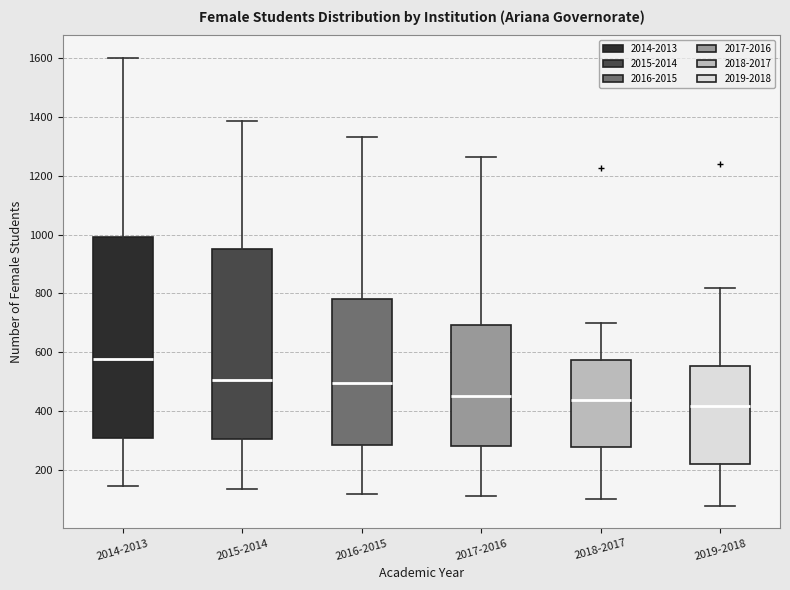

Reading left to right, read every box against the y-axis: the position of its median line, the range the box covers, and the ends of its whiskers. The values are not printed on the chart, so give them approximately, as read against the axis.

2014-2013: median 580, box 320 to 1000, whiskers 140 to 1600
2015-2014: median 500, box 300 to 960, whiskers 140 to 1380
2016-2015: median 500, box 280 to 780, whiskers 120 to 1340
2017-2016: median 460, box 280 to 700, whiskers 120 to 1260
2018-2017: median 440, box 280 to 580, whiskers 100 to 700
2019-2018: median 420, box 220 to 560, whiskers 80 to 820